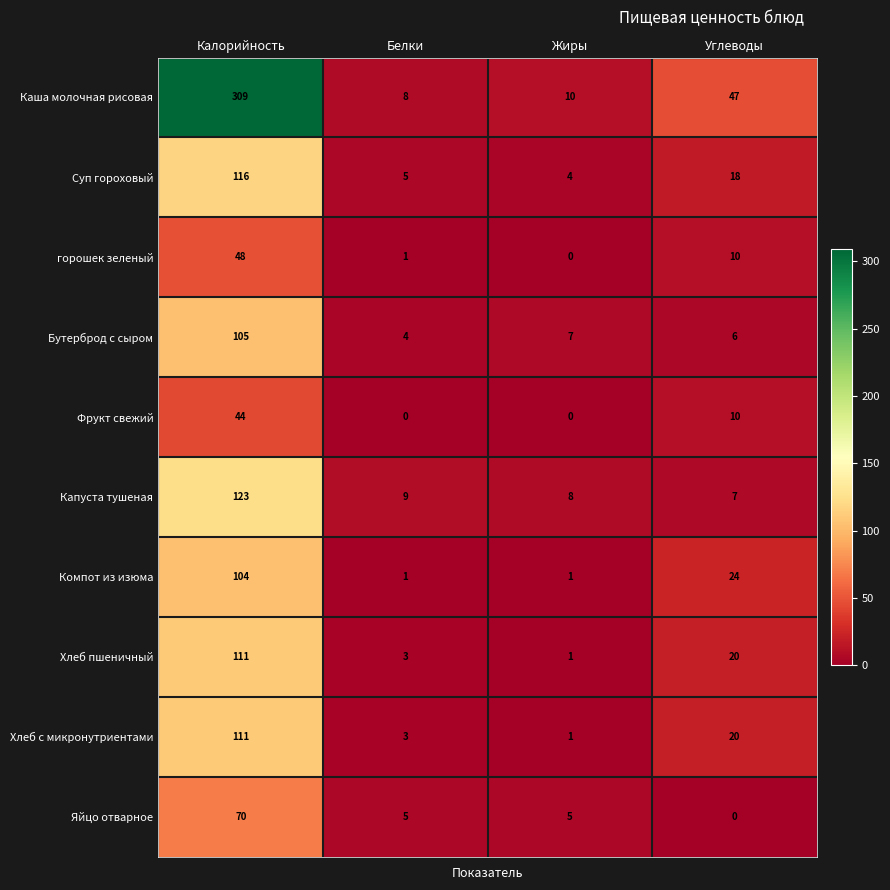

Which series has the widest spread of values?

Каша молочная рисовая